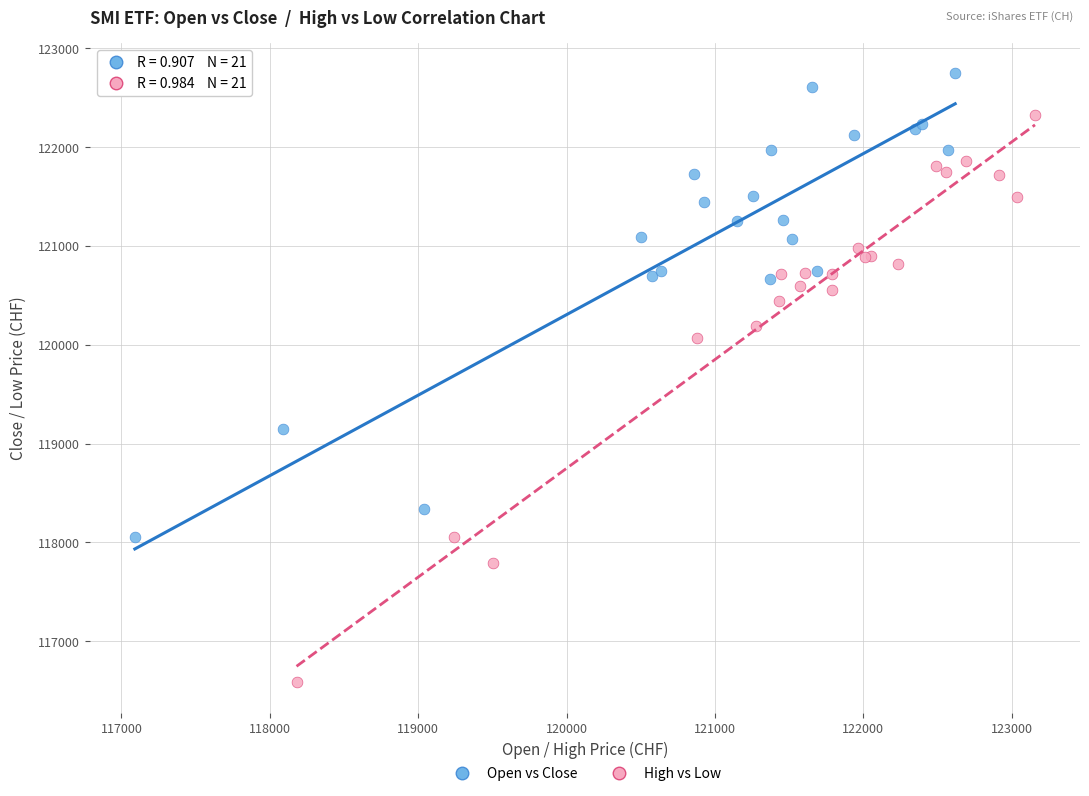

Which series contains the lowest Y value?

High vs Low